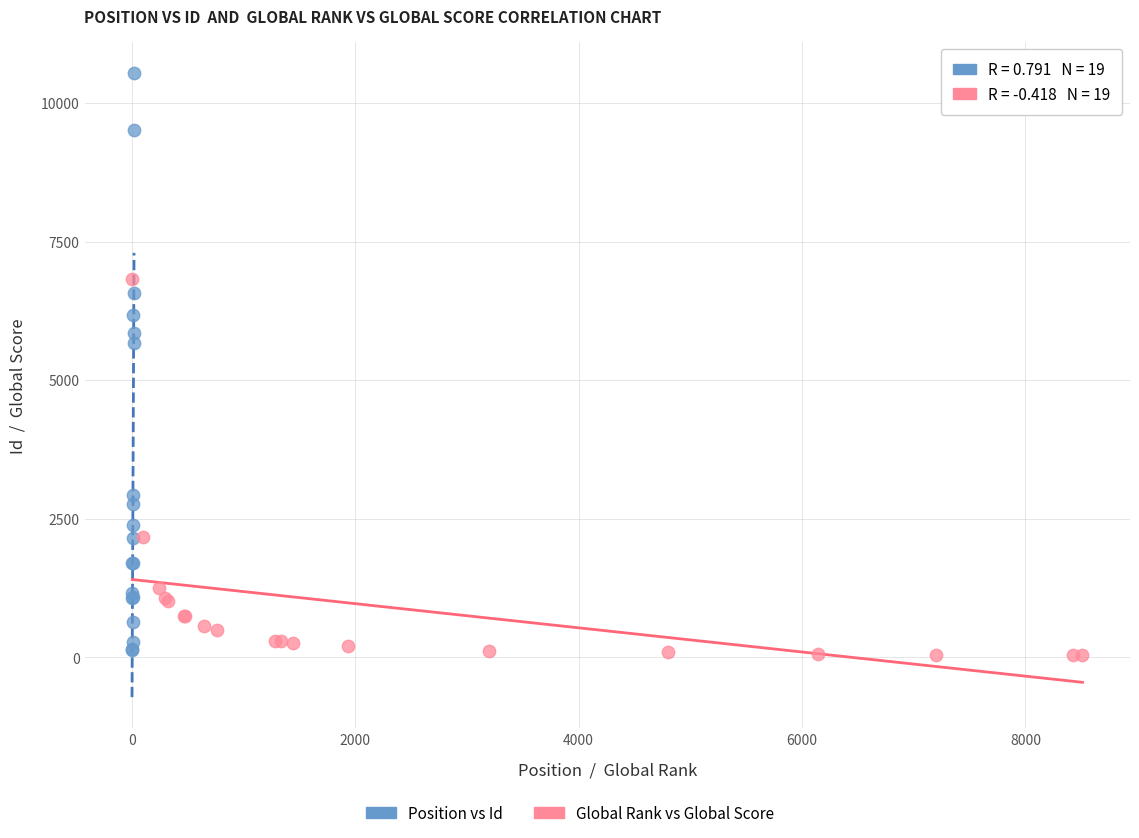

Which series contains the highest Y value?

Position vs Id